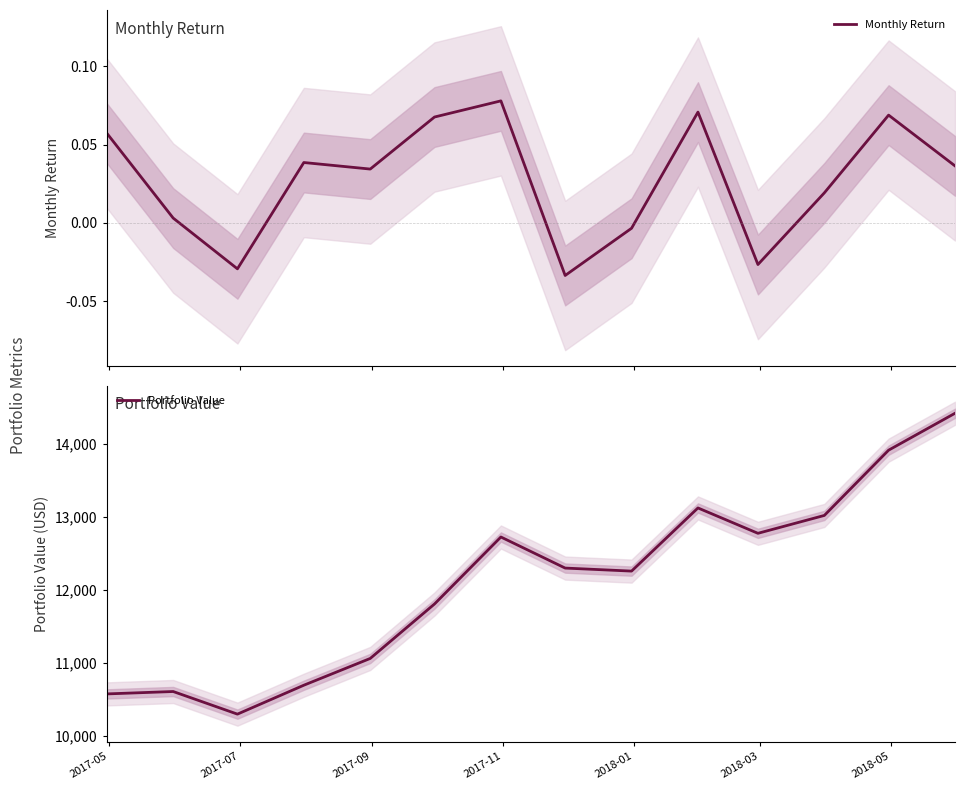

What is the maximum value for Portfolio Value?

14424.7